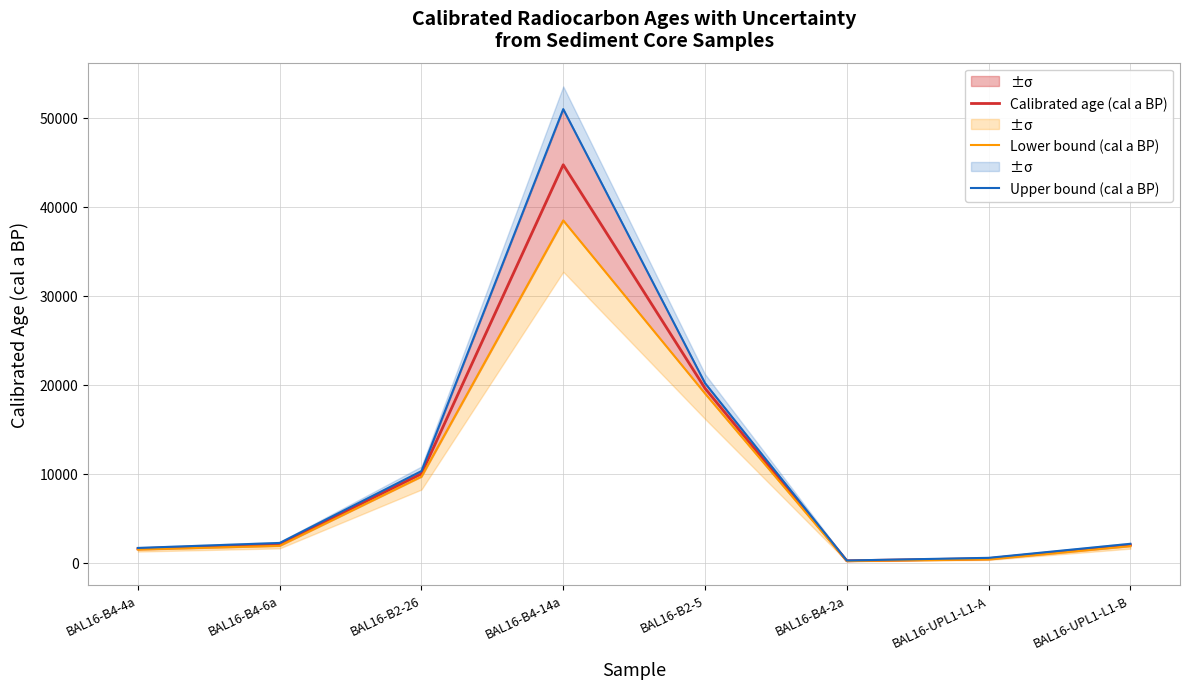

True or false: Upper bound (cal a BP) and Lower bound (cal a BP) cross at least once.

False